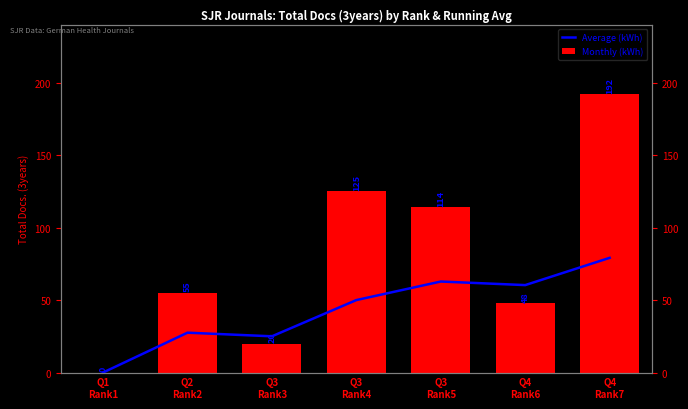

What is the maximum value shown in the chart?

192.0